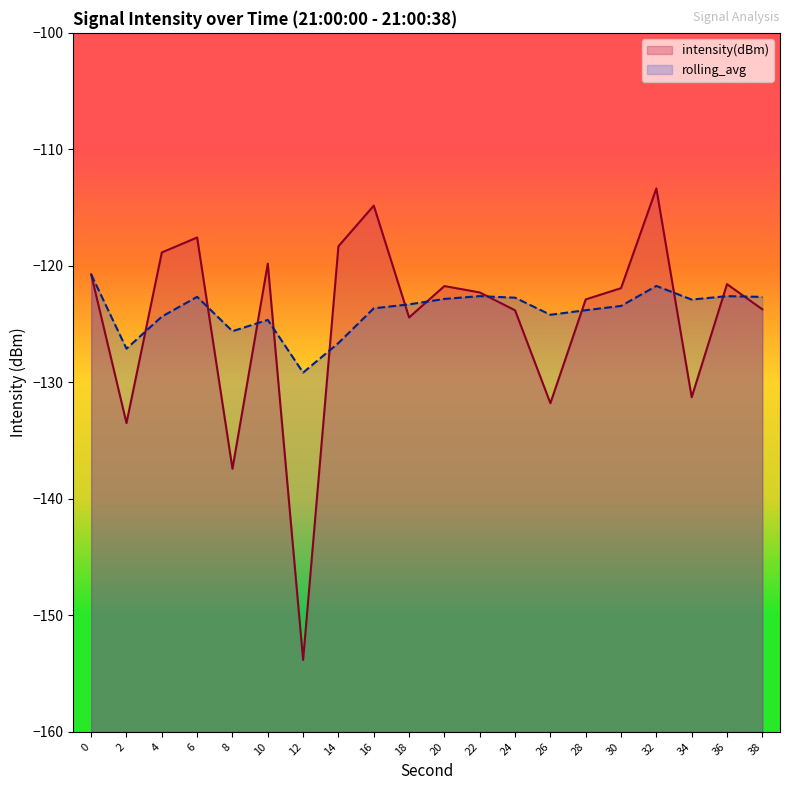

Read the intensity(dBm) value at 26.

-131.8